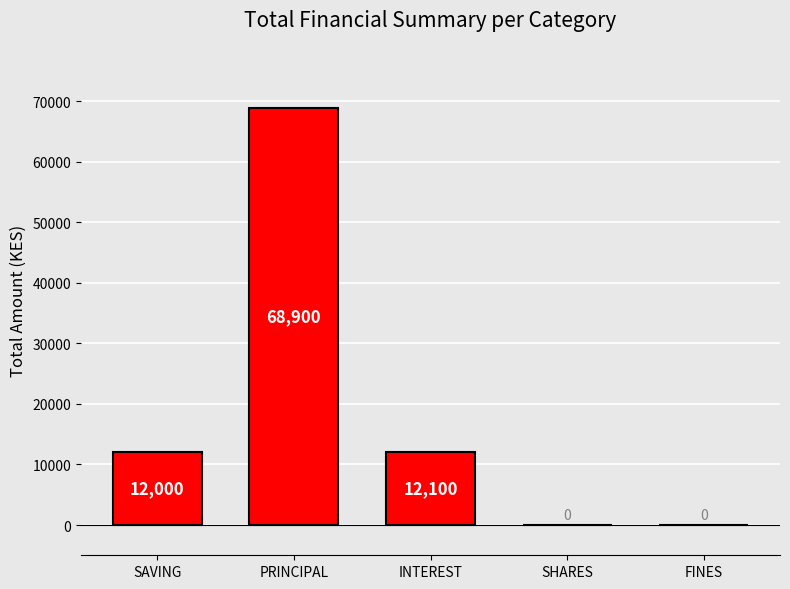

What is the ratio of the value at INTEREST to the value at SAVING?

1.0